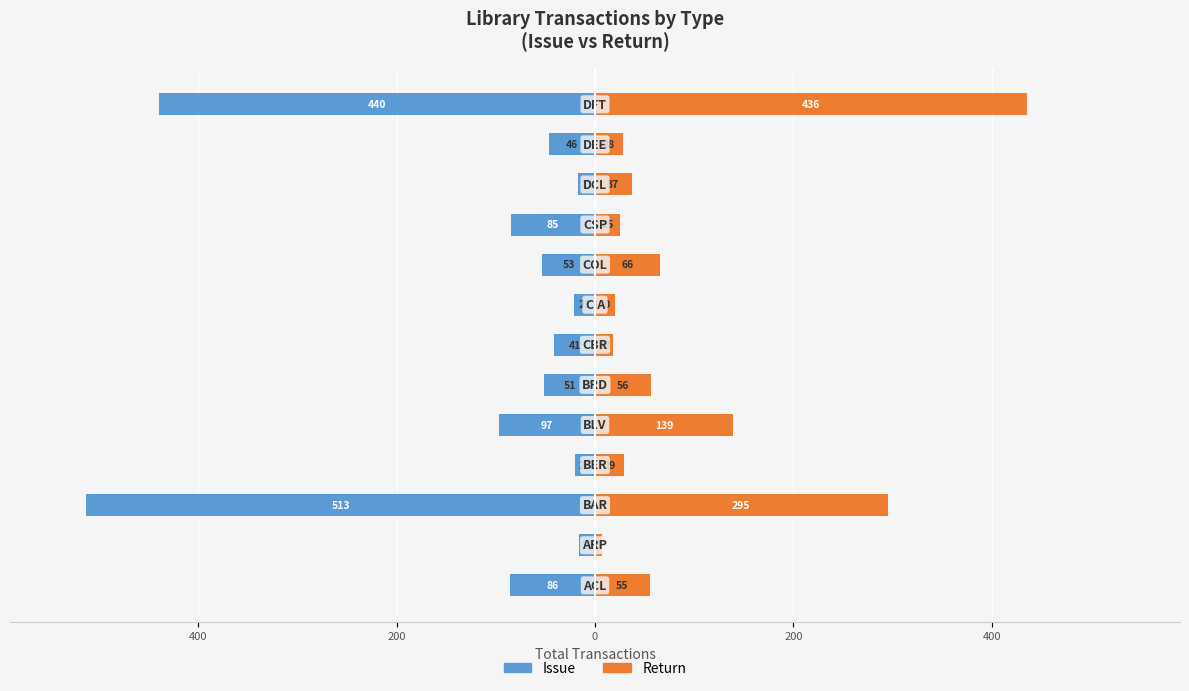

How many distinct data groups are displayed?

2